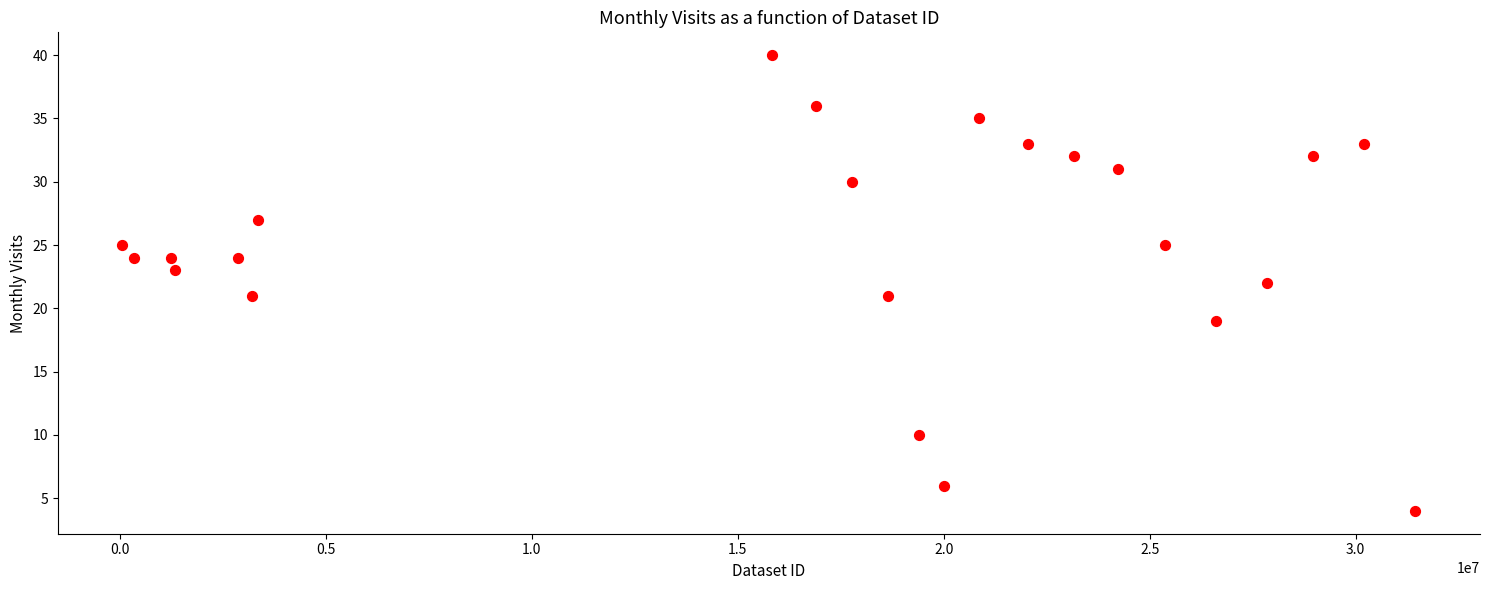

What is the range of X values (max minus min)?

31390309